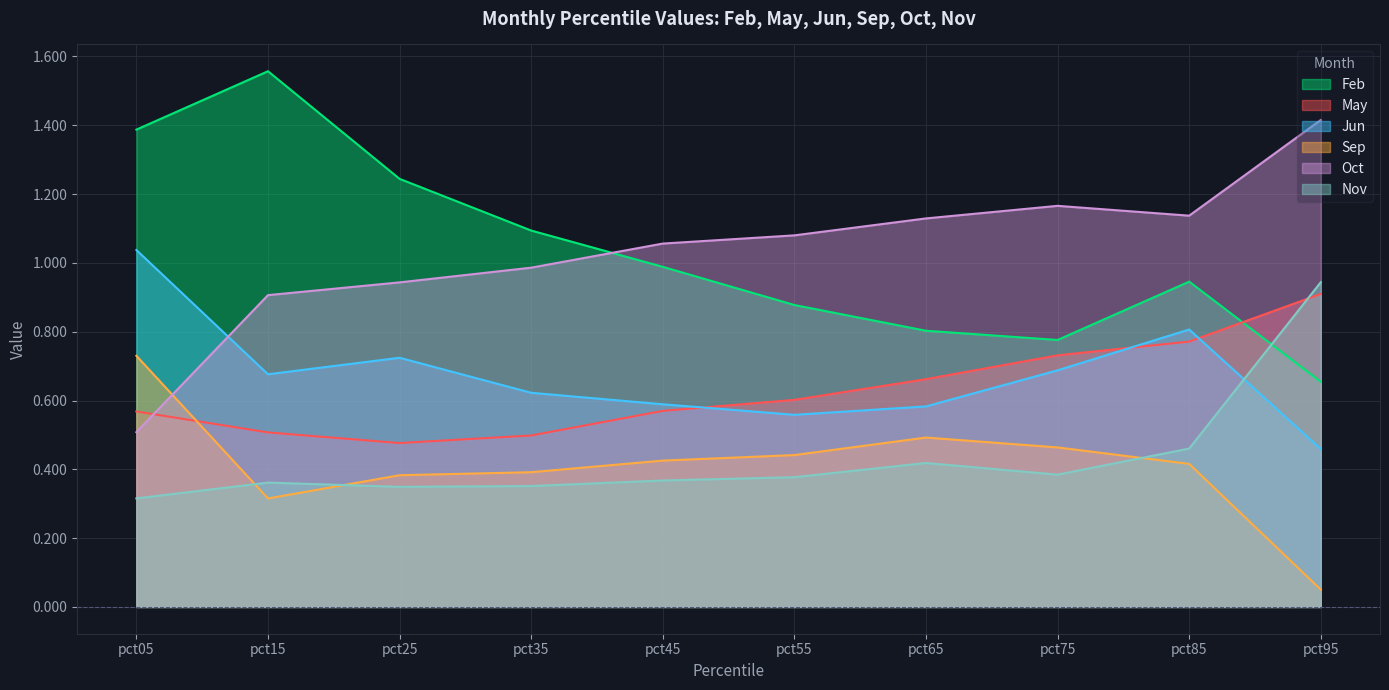

Reading left to right, list all the values displayed in this chart.

Feb: 1.4	1.6	1.2	1.1	1.0	0.9	0.8	0.8	0.9	0.7
May: 0.6	0.5	0.5	0.5	0.6	0.6	0.7	0.7	0.8	0.9
Jun: 1.0	0.7	0.7	0.6	0.6	0.6	0.6	0.7	0.8	0.5
Sep: 0.7	0.3	0.4	0.4	0.4	0.4	0.5	0.5	0.4	0.1
Oct: 0.5	0.9	0.9	1.0	1.1	1.1	1.1	1.2	1.1	1.4
Nov: 0.3	0.4	0.3	0.4	0.4	0.4	0.4	0.4	0.5	0.9